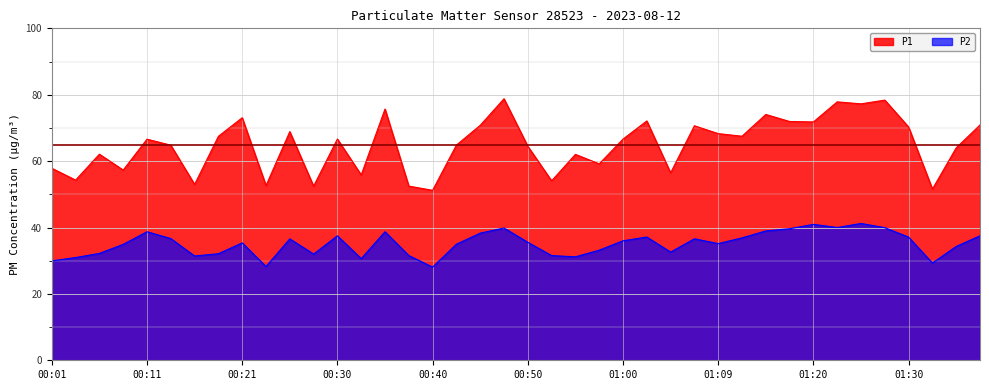

At which label does P1 first exceed 66?

00:11